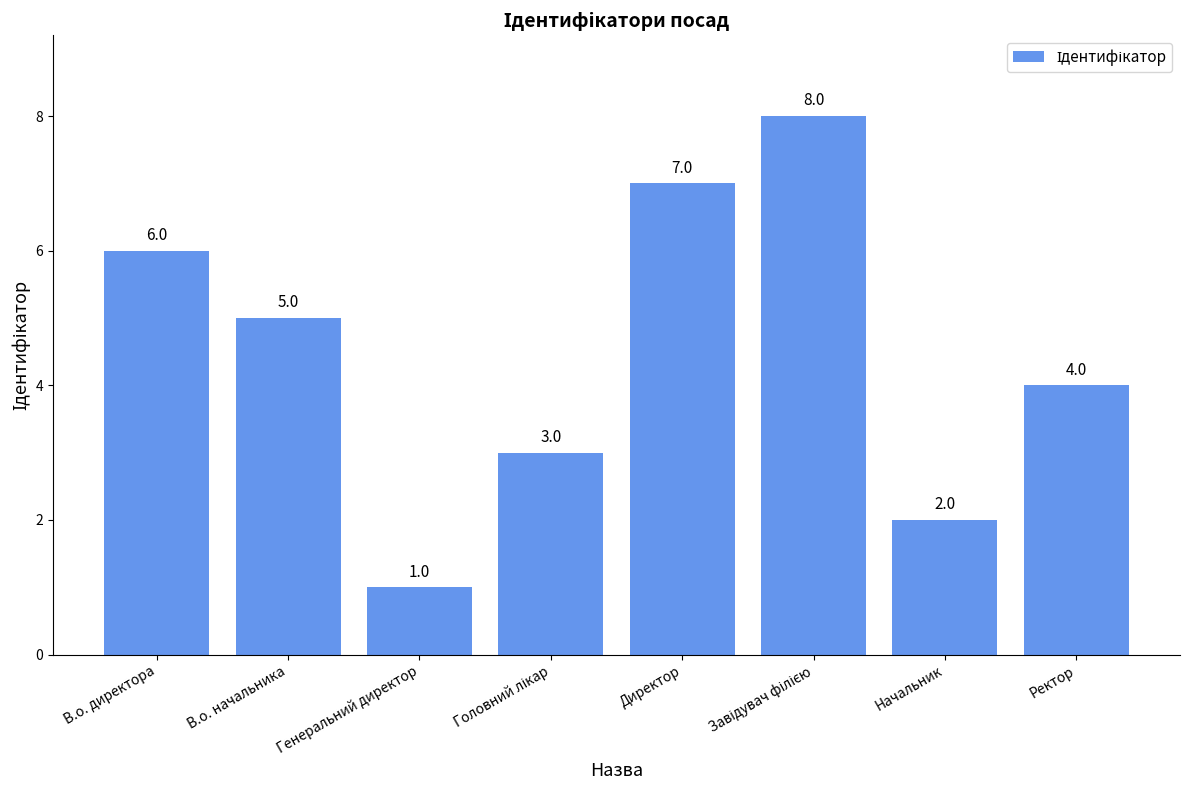

What is the value of the 7th bar from the left?

2